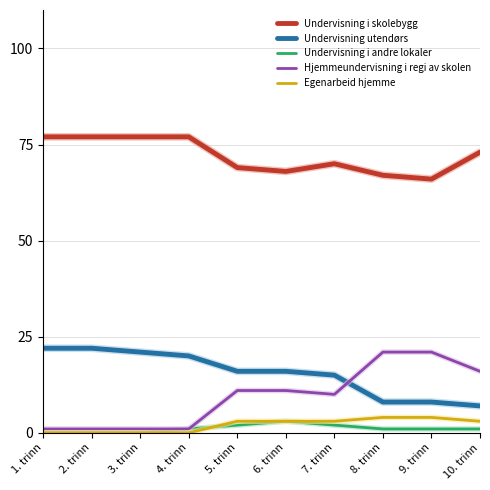

Reading left to right, transcribe all the data shown in this chart.

Undervisning i skolebygg: 77	77	77	77	69	68	70	67	66	73
Undervisning utendørs: 22	22	21	20	16	16	15	8	8	7
Undervisning i andre lokaler: 0	0	0	1	2	3	2	1	1	1
Hjemmeundervisning i regi av skolen: 1	1	1	1	11	11	10	21	21	16
Egenarbeid hjemme: 0	0	0	0	3	3	3	4	4	3